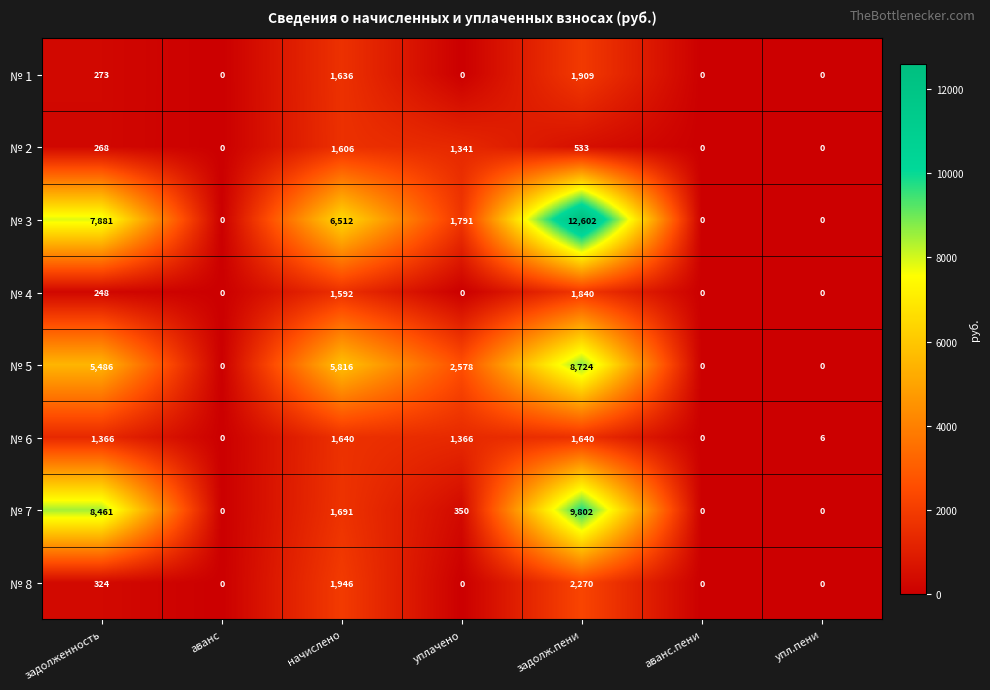

How many № 2 values are between 0 and 1341?

6